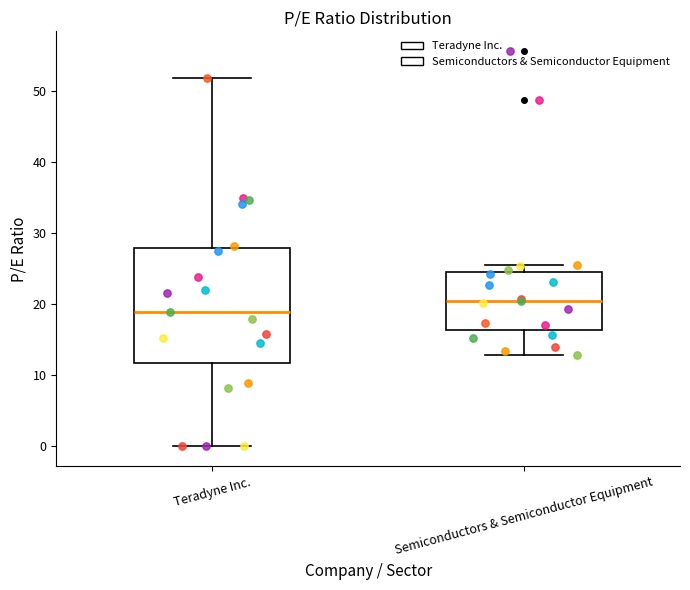

Which box has the highest median line?

Semiconductors & Semiconductor Equipment